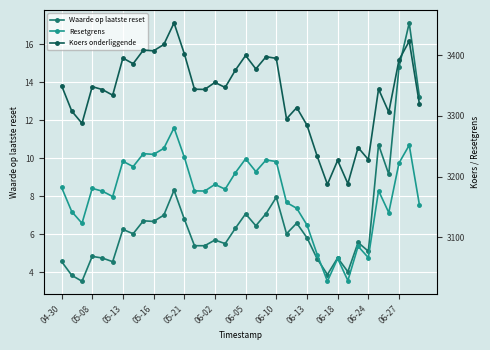

What is the maximum value shown in the chart?

3452.8